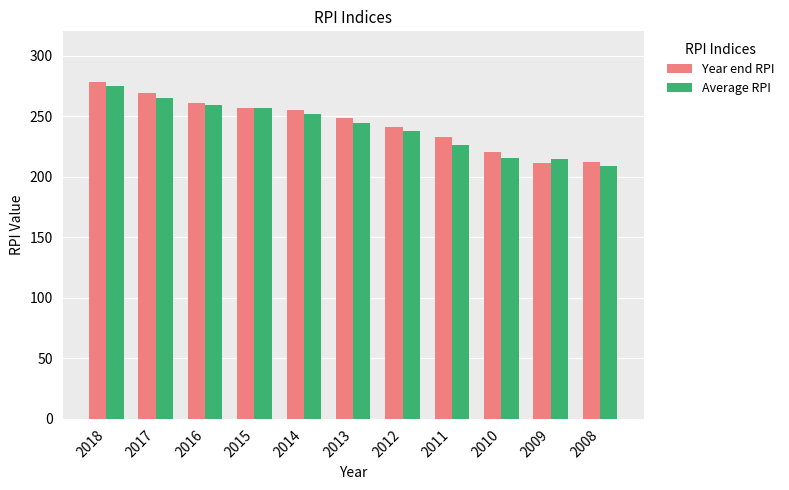

What is the approximate value of Year end RPI at 2011?

232.5